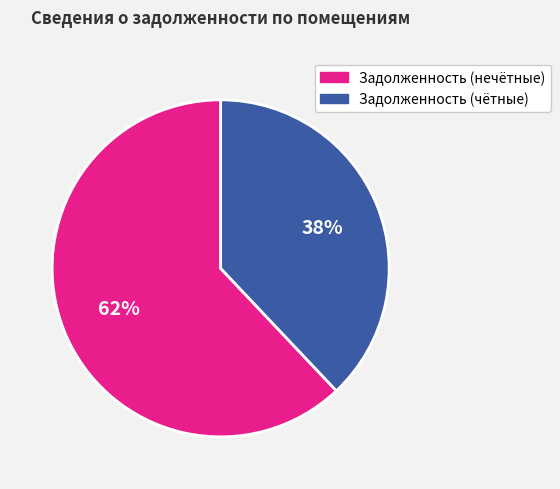

To the nearest percent, what percentage of the pie is Задолженность (нечётные)?

62%